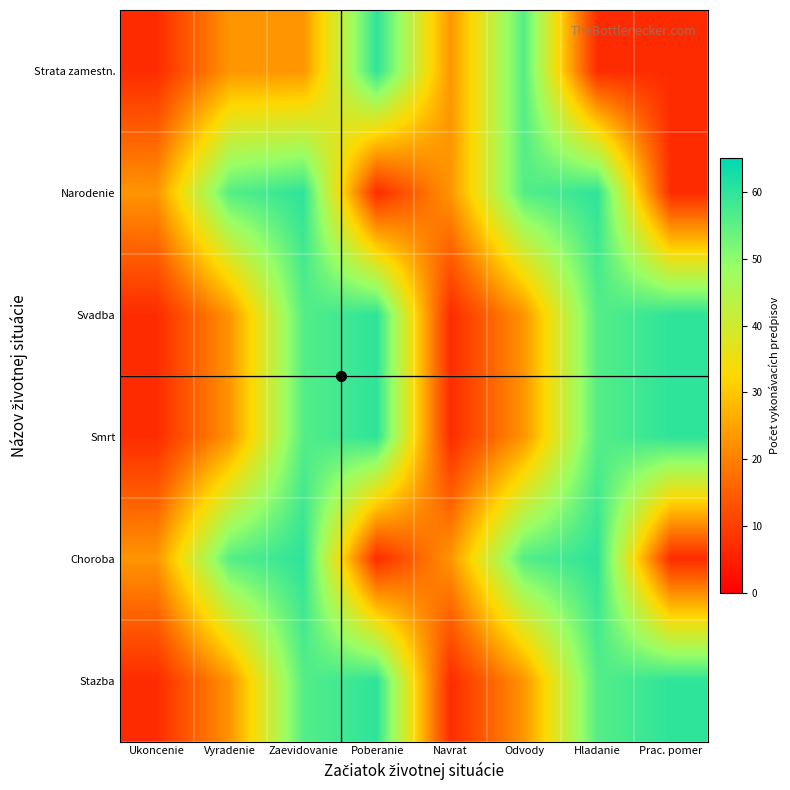

At which category does the chart reach its peak across all series?

Poberanie